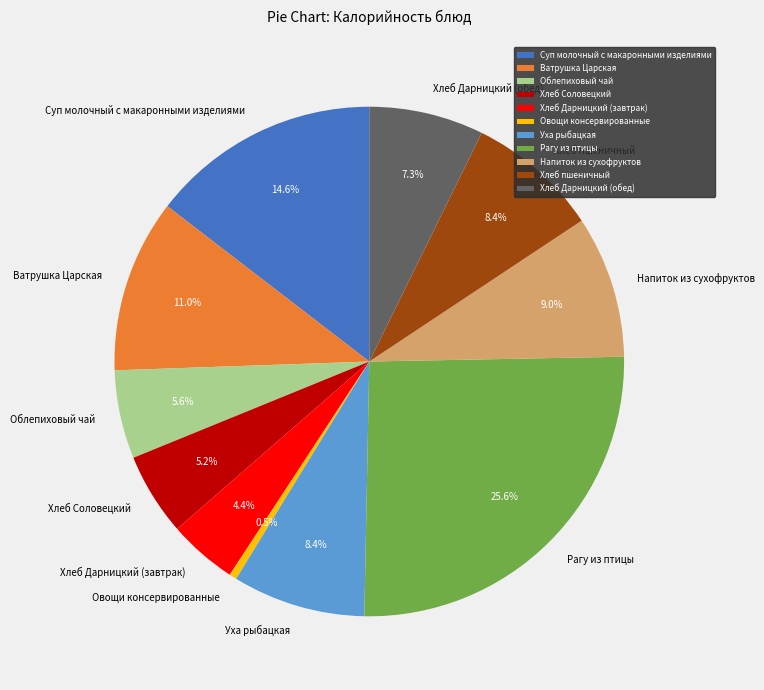

What portion of the pie excludes Ватрушка Царская?

89.0%